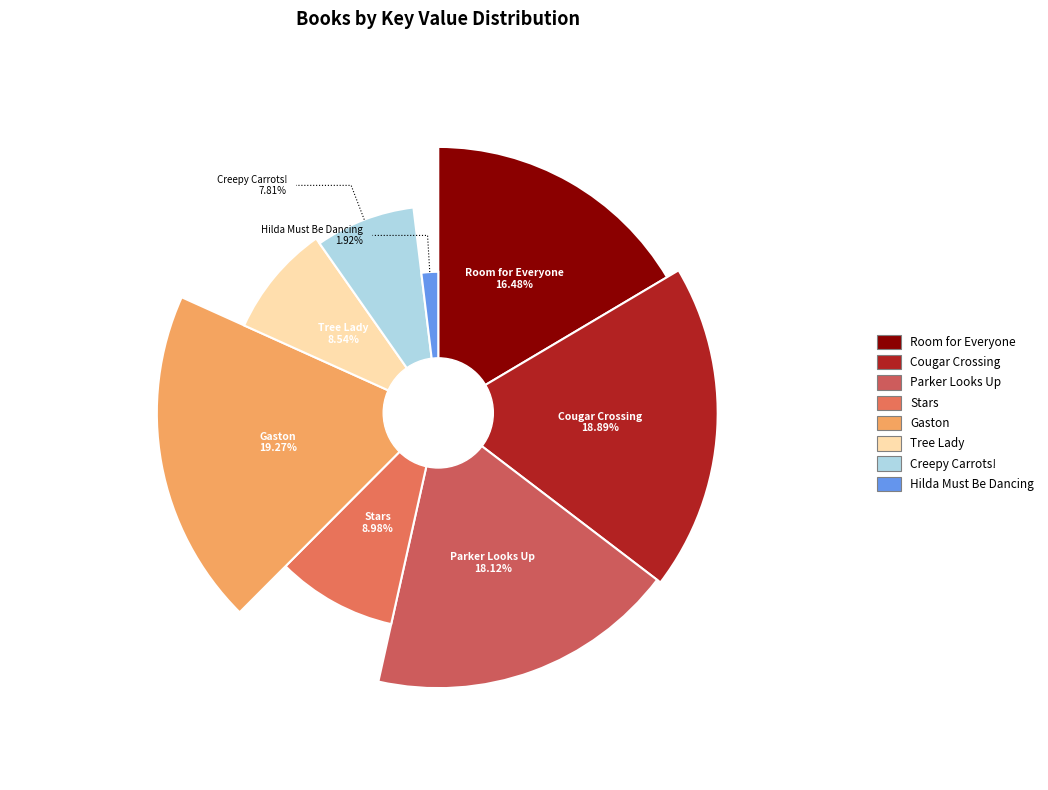

Is there any slice that represents more than half of the pie?

No